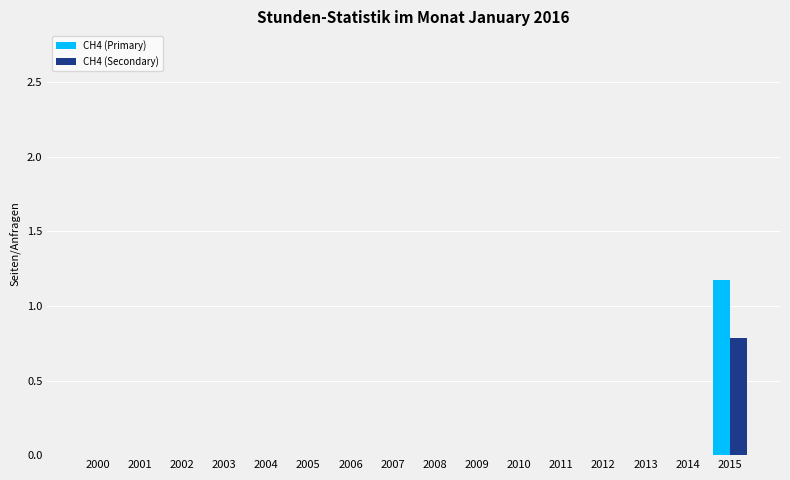

Is it true that CH4 (Primary) equals 0.8 at 2003?

False